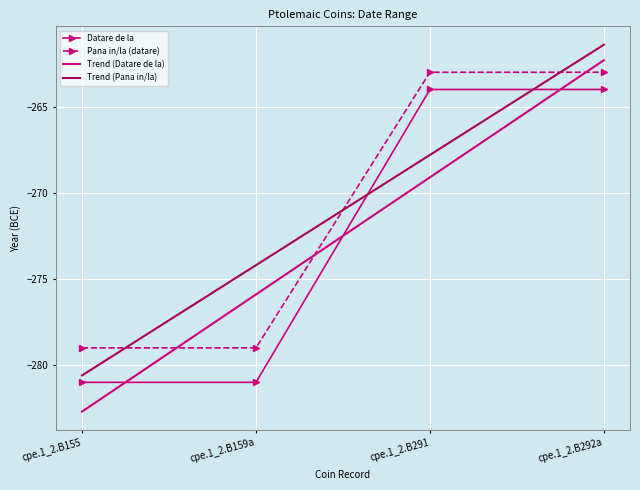

What is the difference between the highest and lowest values at cpe.1_2.B155?

3.7